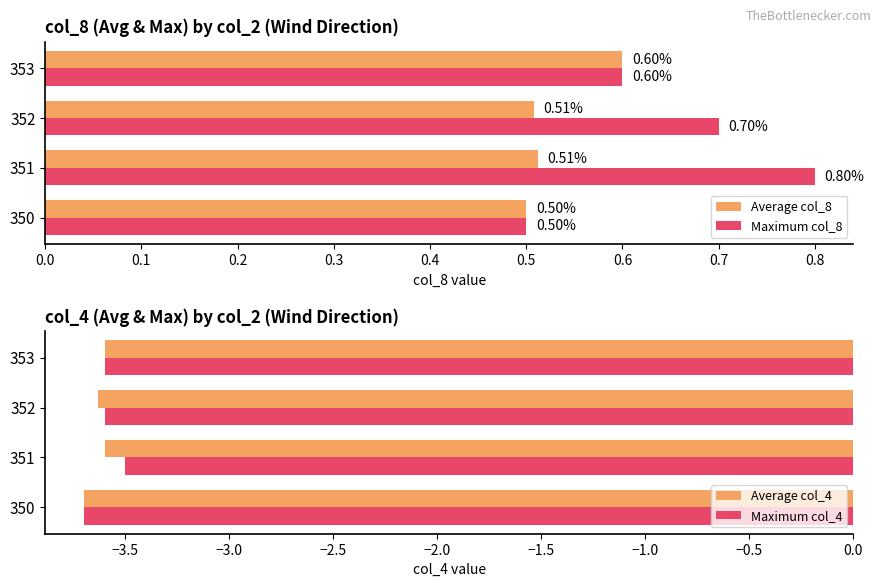

What is the sum of all Average col_8 values?

2.1